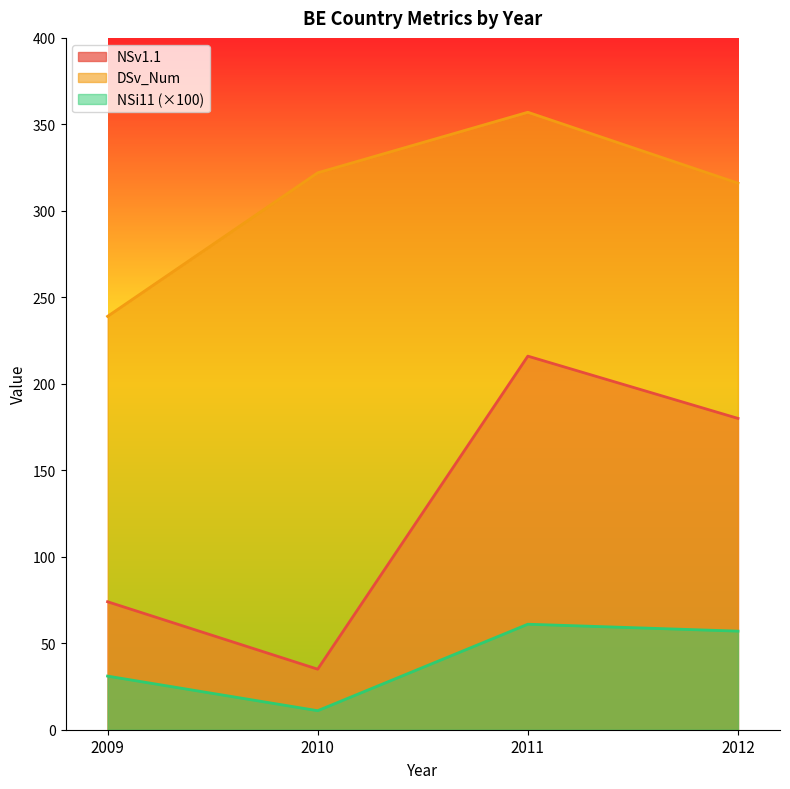

How many data points in NSi11 are above 56?

2